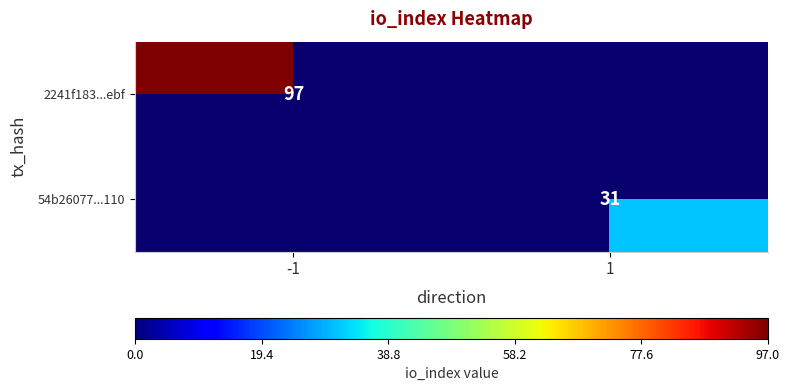

True or false: 2241f183...ebf has a value of 97 at -1.

True